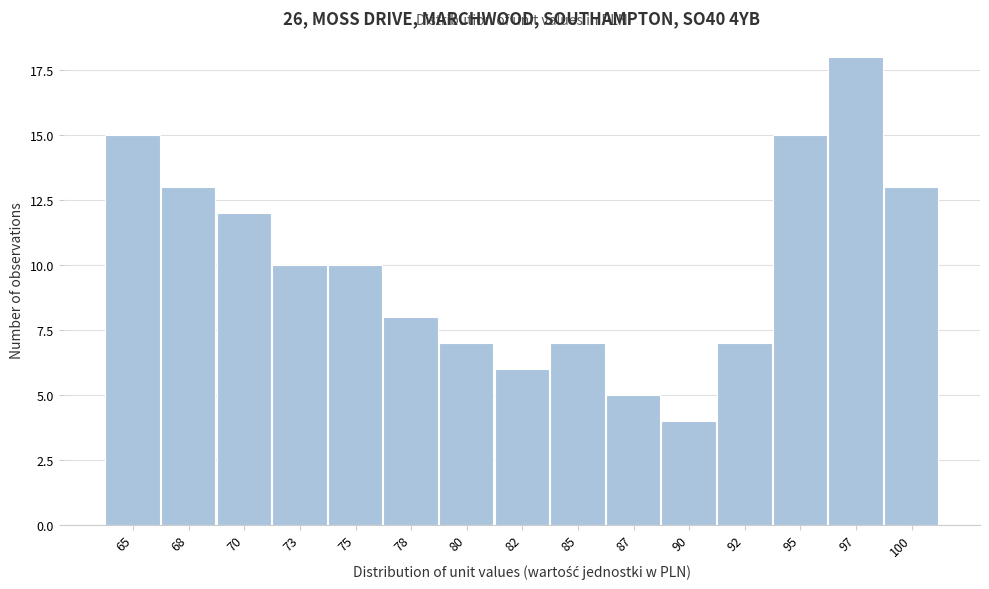

Reading left to right, extract all data points from this chart.

65=15	68=13	70=12	73=10	75=10	78=8	80=7	82=6	85=7	87=5	90=4	92=7	95=15	97=18	100=13